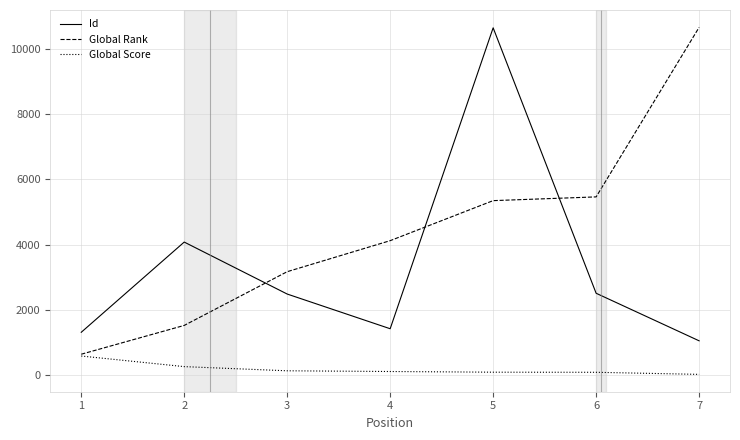

What is the greatest value displayed?

10672